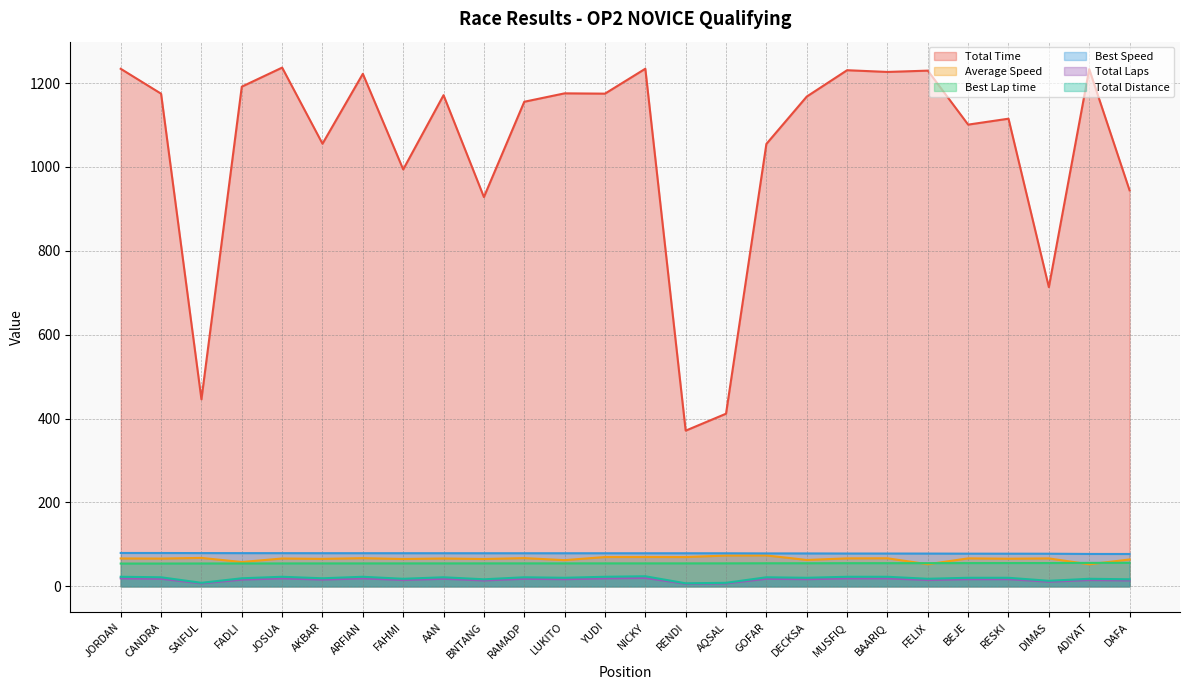

True or false: Average Speed and Best Speed intersect in this chart.

False